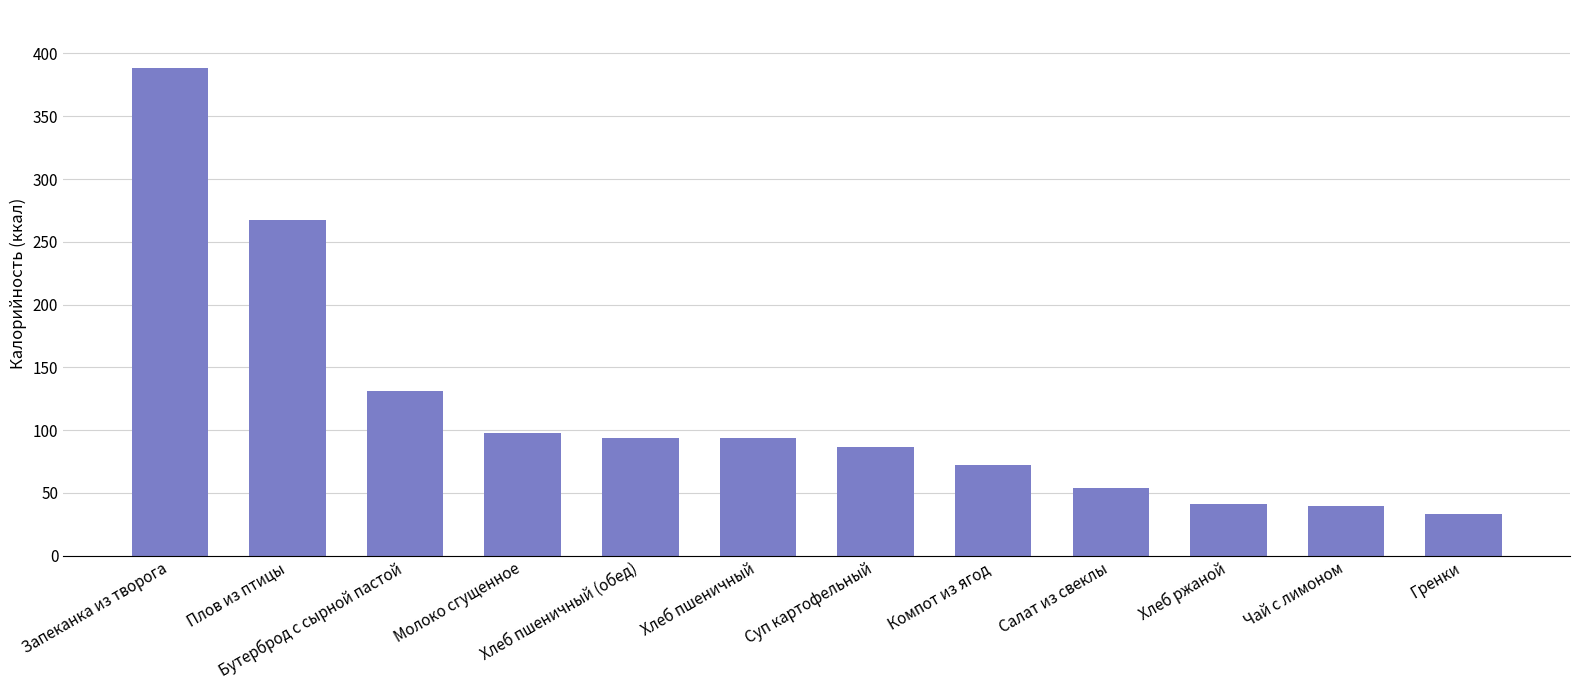

Count the number of values greater than 93.

6